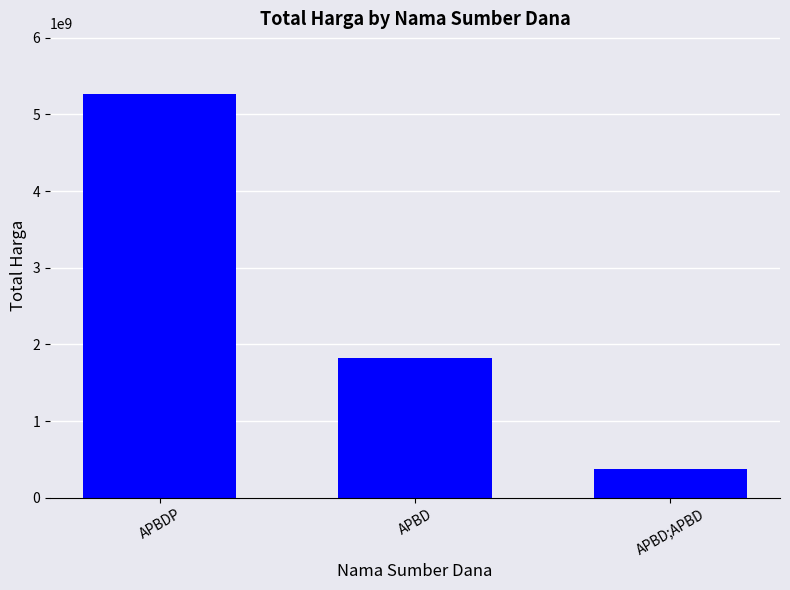

Reading left to right, transcribe all the data shown in this chart.

5266388740	1818430247	373404000